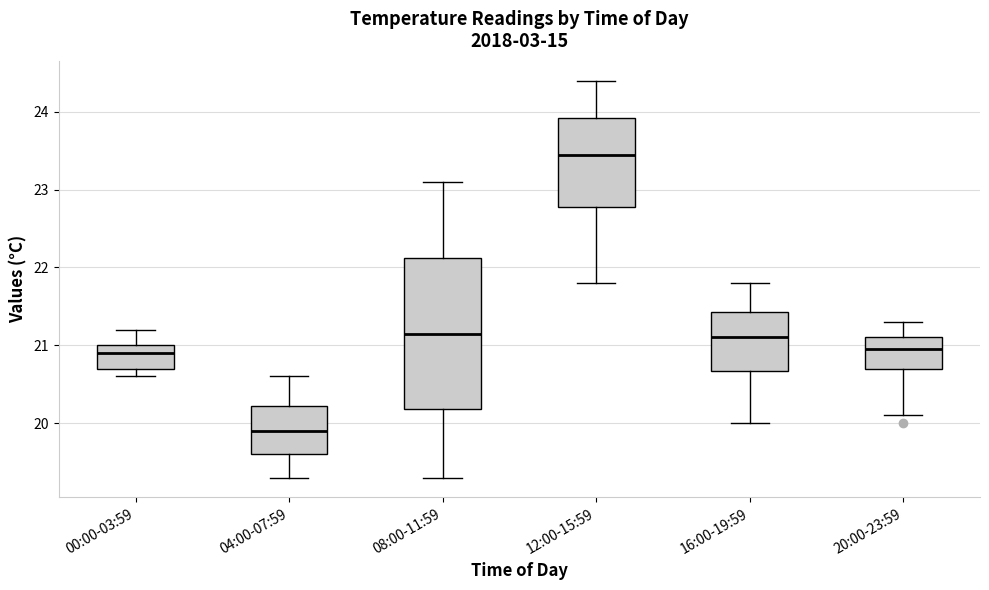

Where does the upper whisker of the box for 16:00-19:59 end on the y-axis? The values are not printed on the chart, so give them approximately, as read against the axis.

21.8